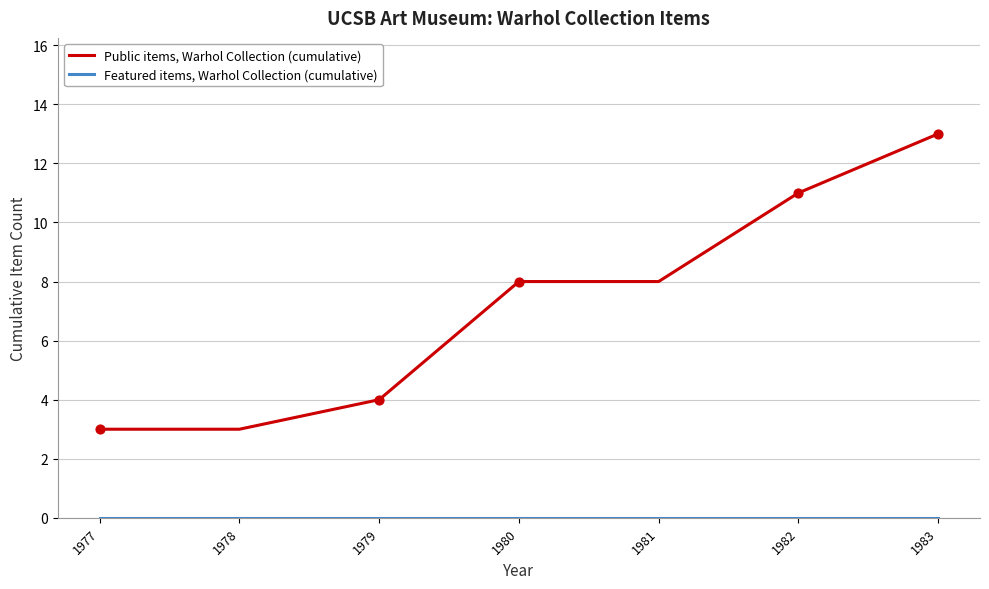

What is the difference between the highest and lowest values at 1977?

3